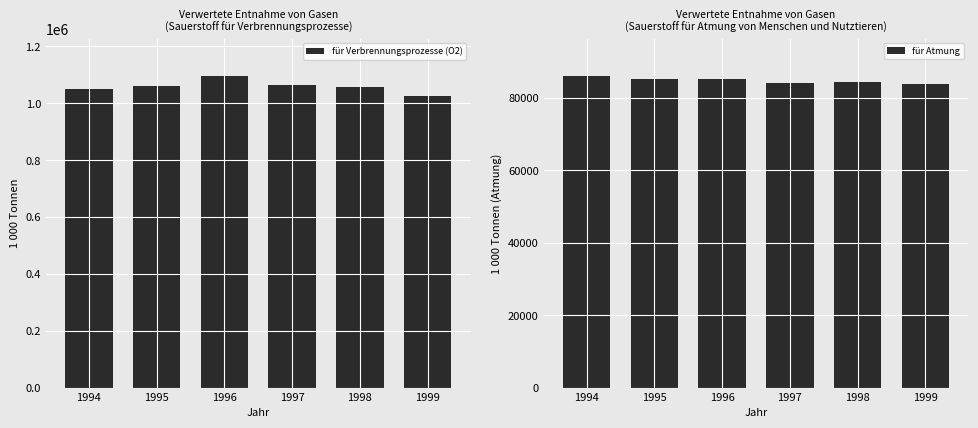

Rank the series by their maximum value, from lowest to highest.

für Atmung, für Verbrennungsprozesse (O2)